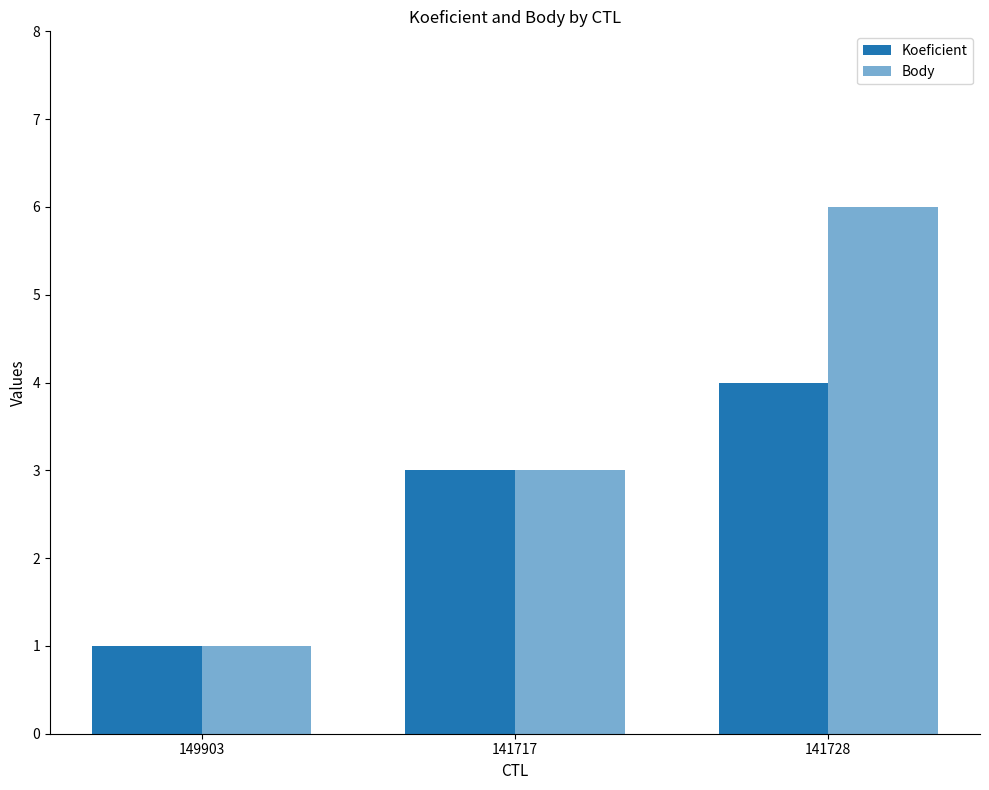

Are the bars horizontal?

No